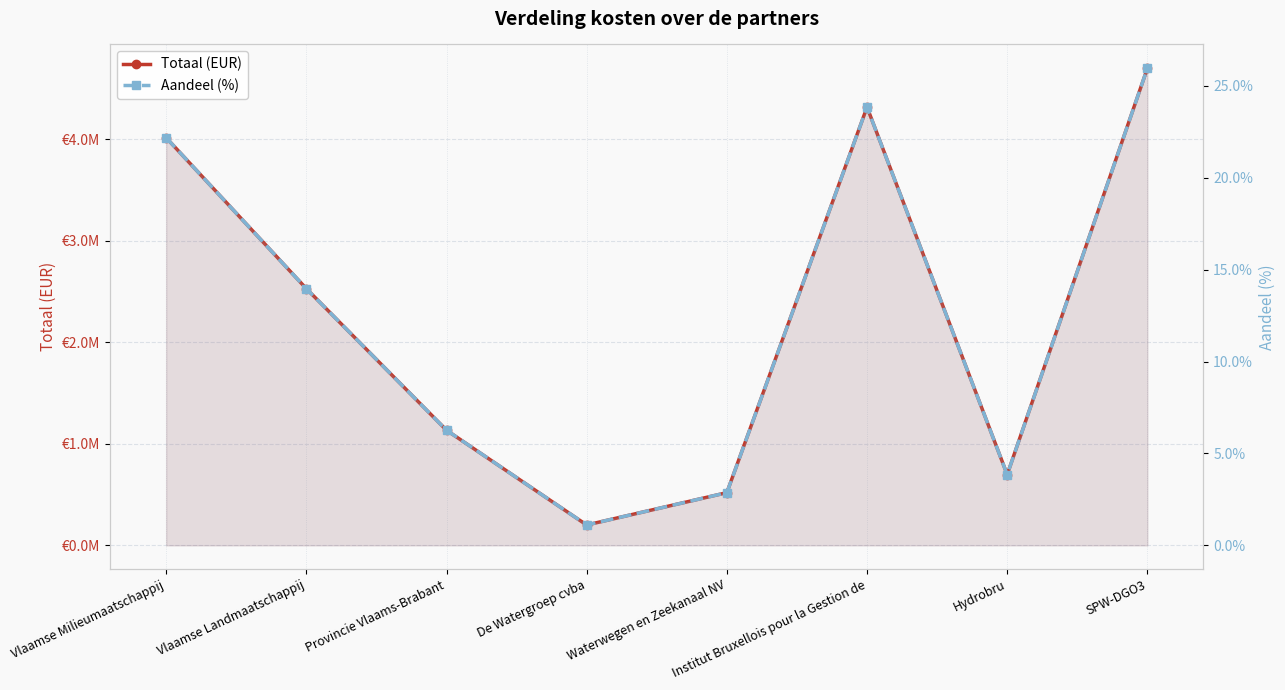

How many lines are shown in the chart?

2